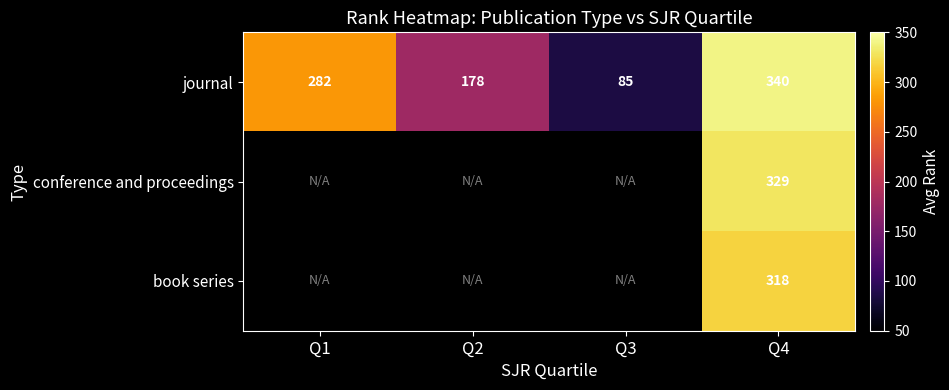

What is the difference between the maximum and minimum values in the journal series?

255